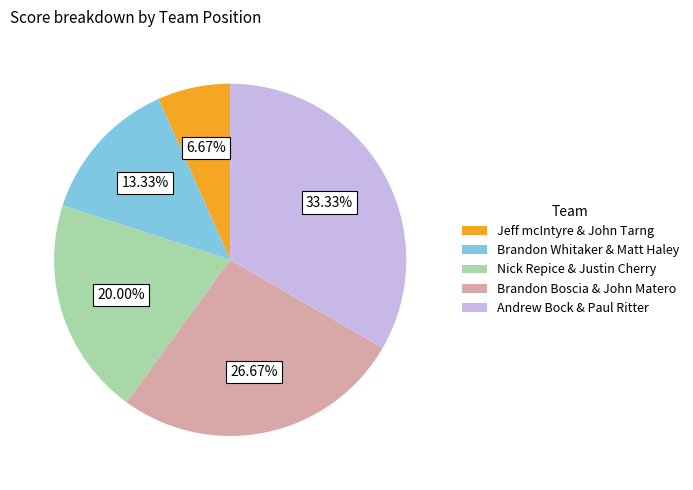

What percentage do Brandon Boscia & John Matero and Jeff mcIntyre & John Tarng together represent?

33.3%